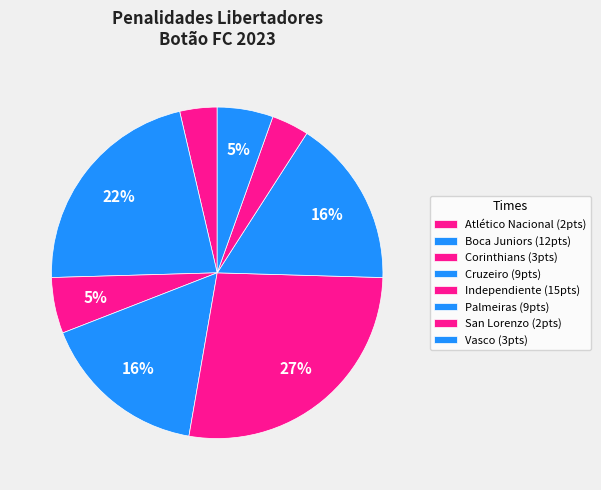

How many slices are in this pie chart?

8